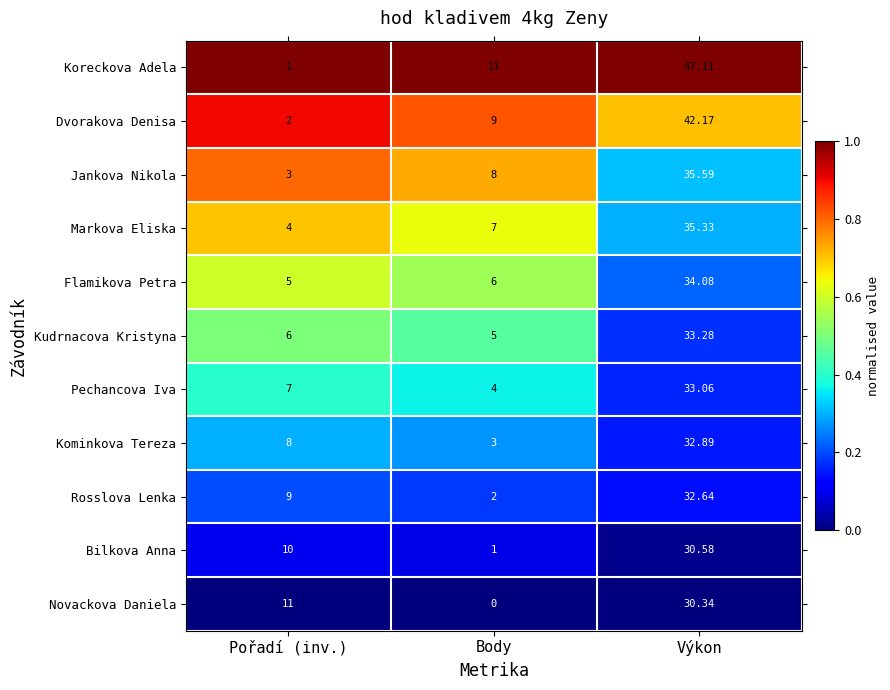

At which category does the chart reach its peak across all series?

Výkon